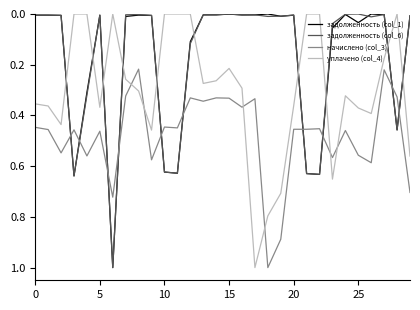

Which series has the largest total across all categories?

начислено (col_3)